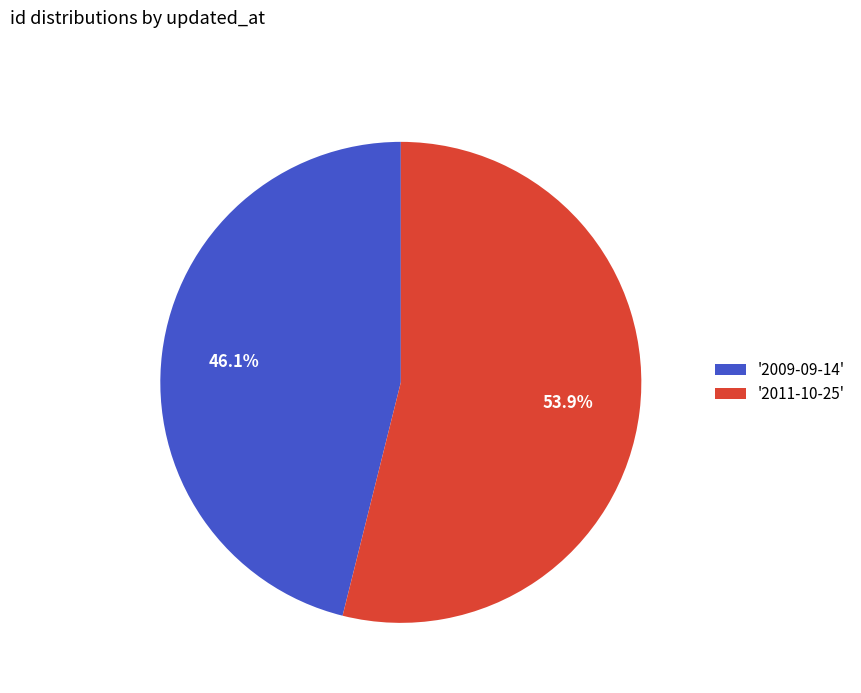

How much of the chart is everything except '2009-09-14'?

53.9%